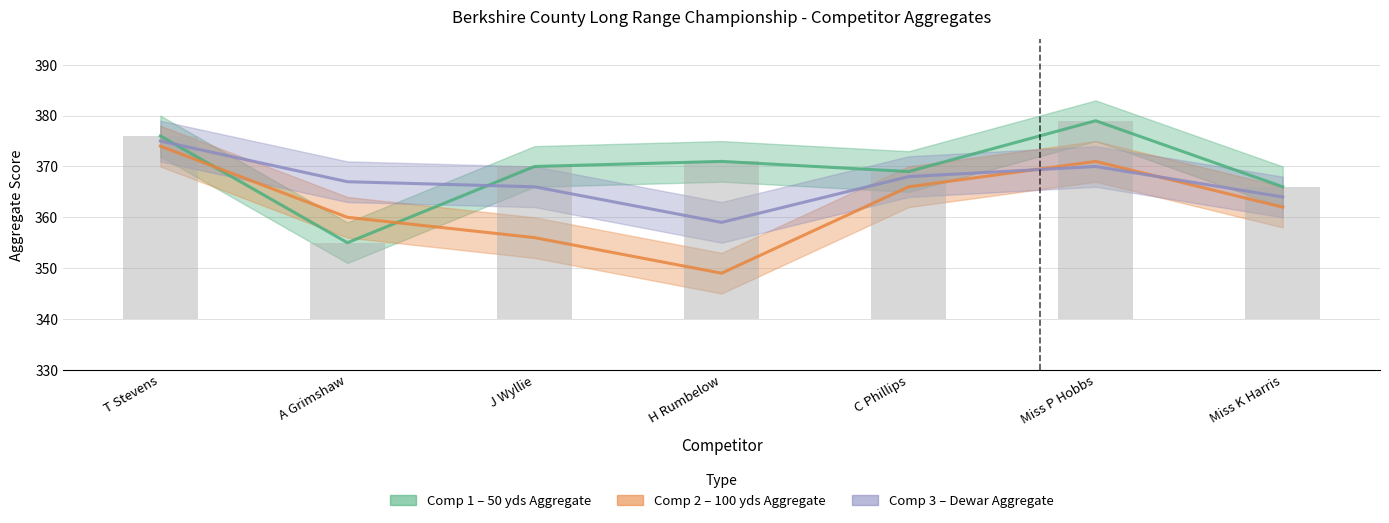

Which series changed the most between J Wyllie and C Phillips?

Comp2_Agg